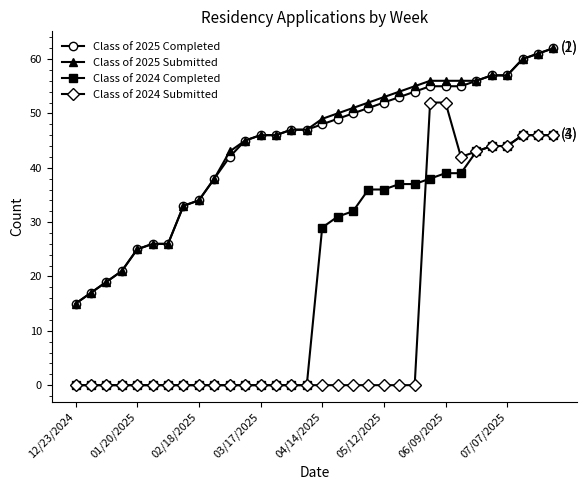

True or false: Class of 2024 Completed and Class of 2024 Submitted intersect in this chart.

True